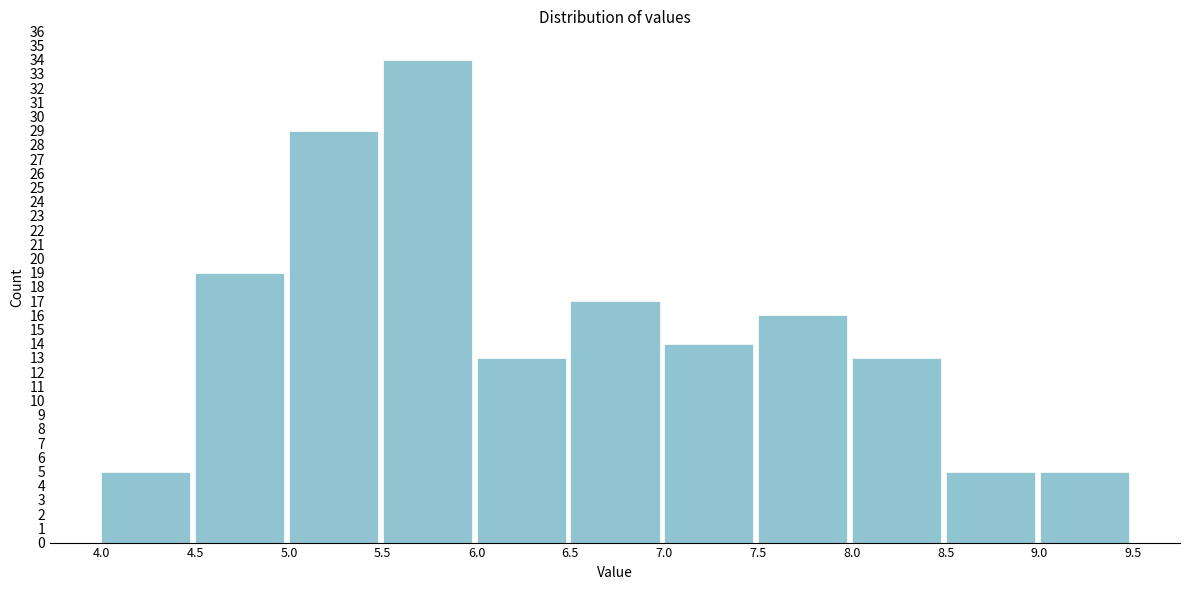

What is the height of the bar covering 6.0 to 6.5 on the x-axis? The values are not printed on the chart, so give them approximately, as read against the axis.

13